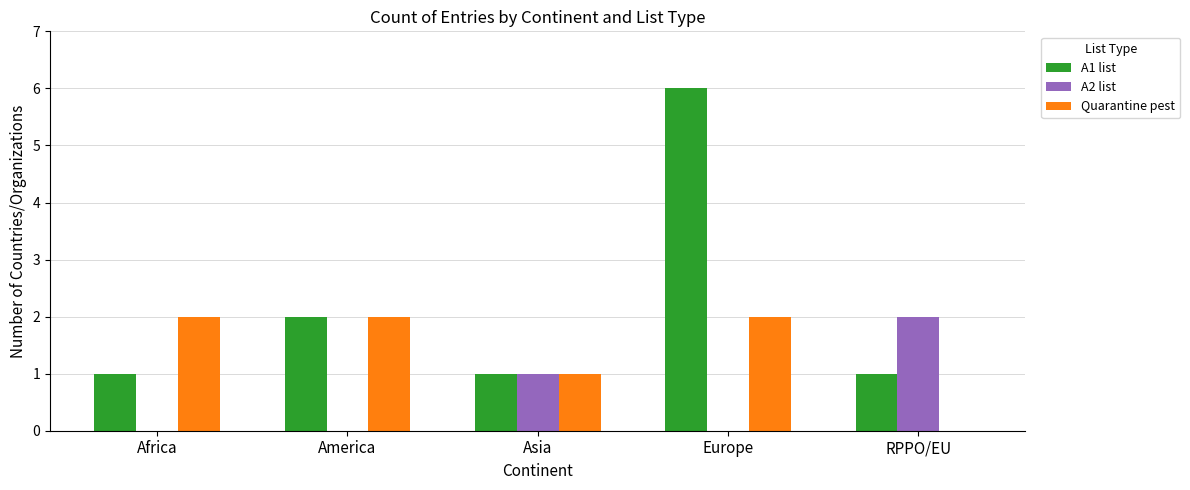

True or false: A2 list has a value of 1 at America.

False